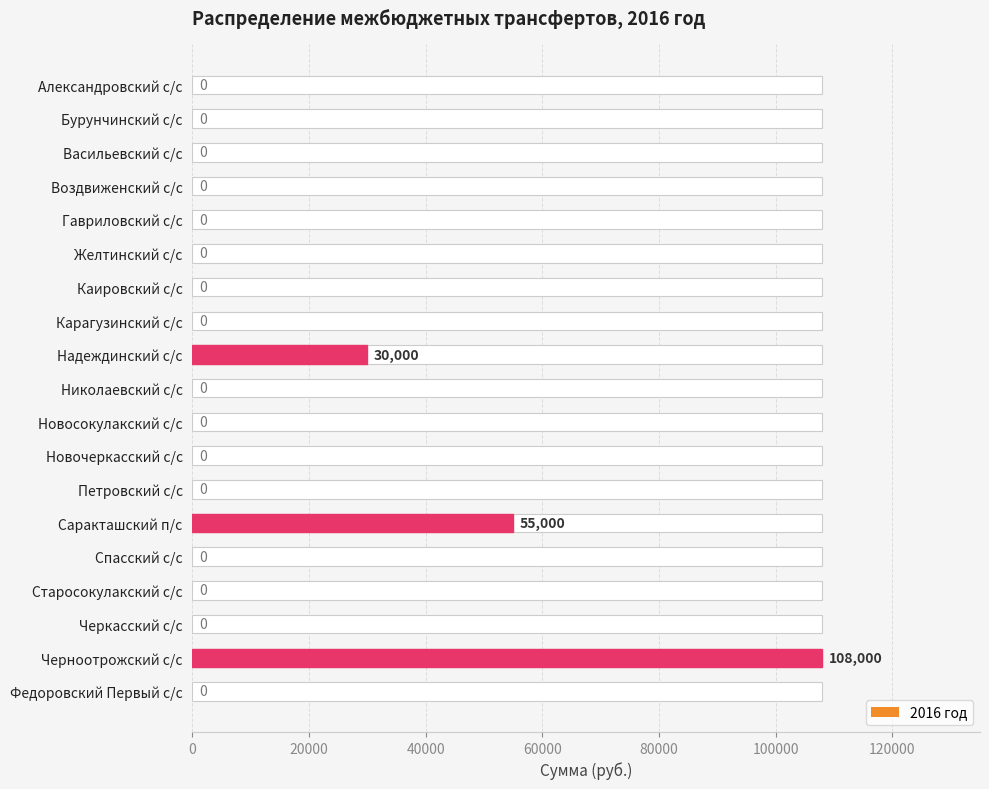

Is it true that the value at Васильевский с/с is 0?

True